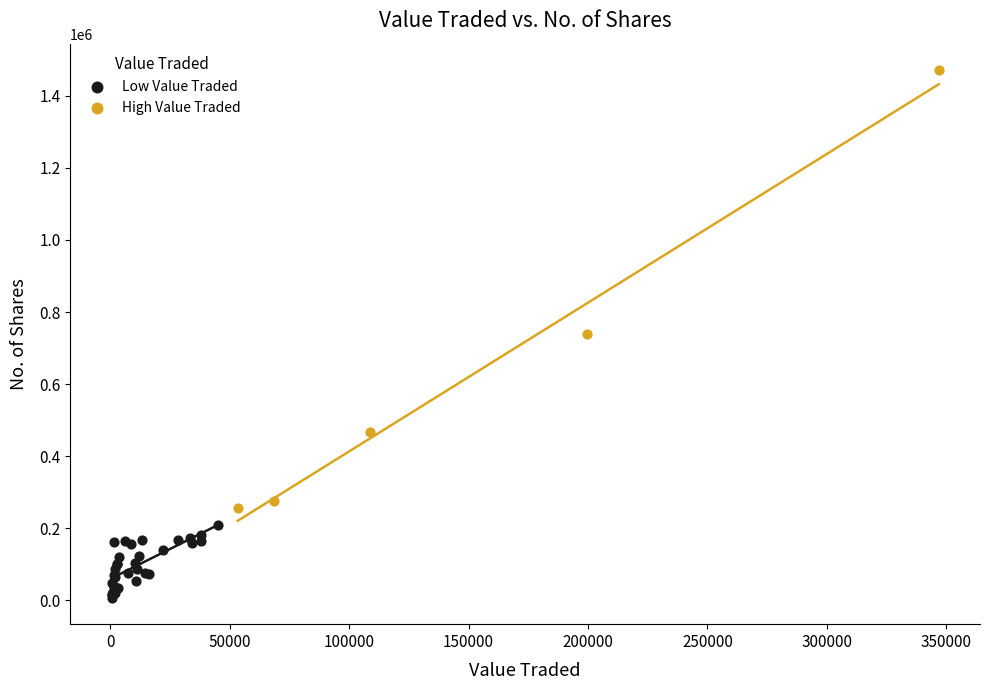

What are all the series names shown in the legend?

Low Value Traded, High Value Traded